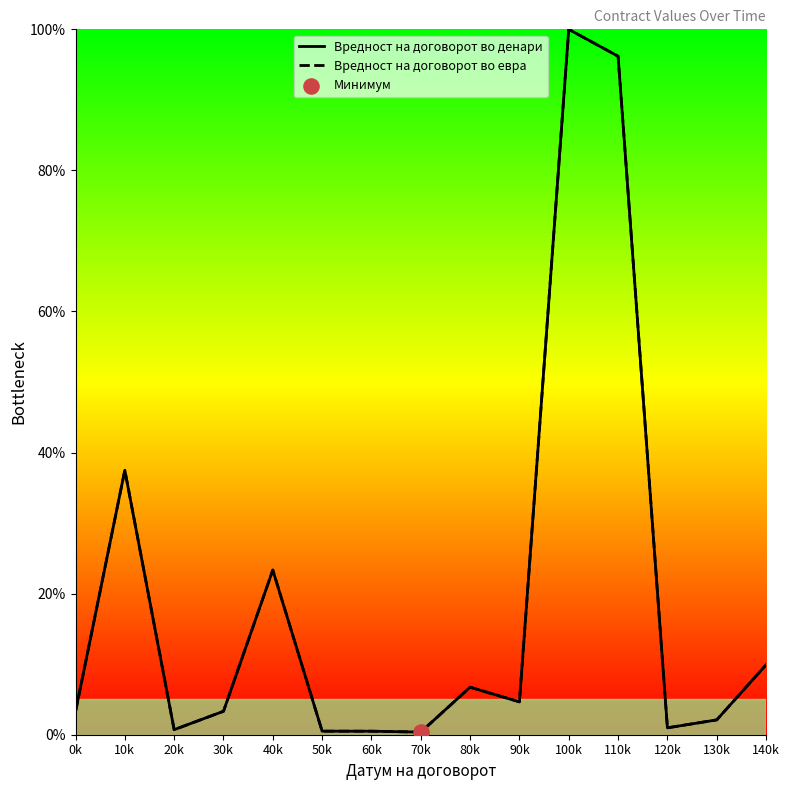

True or false: Вредност на договорот во денари has a value of 8.2 at 90k.

False